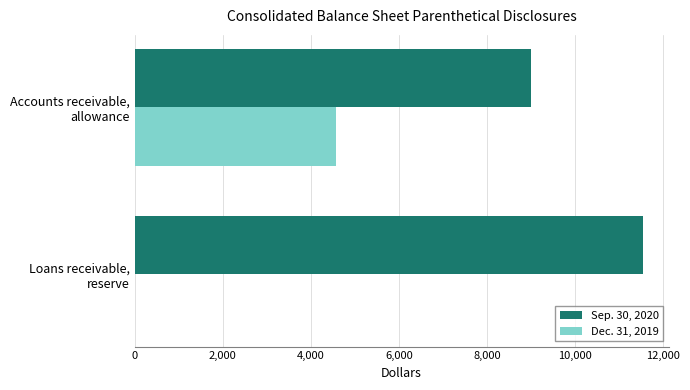

Which series has the largest total across all categories?

Sep. 30, 2020